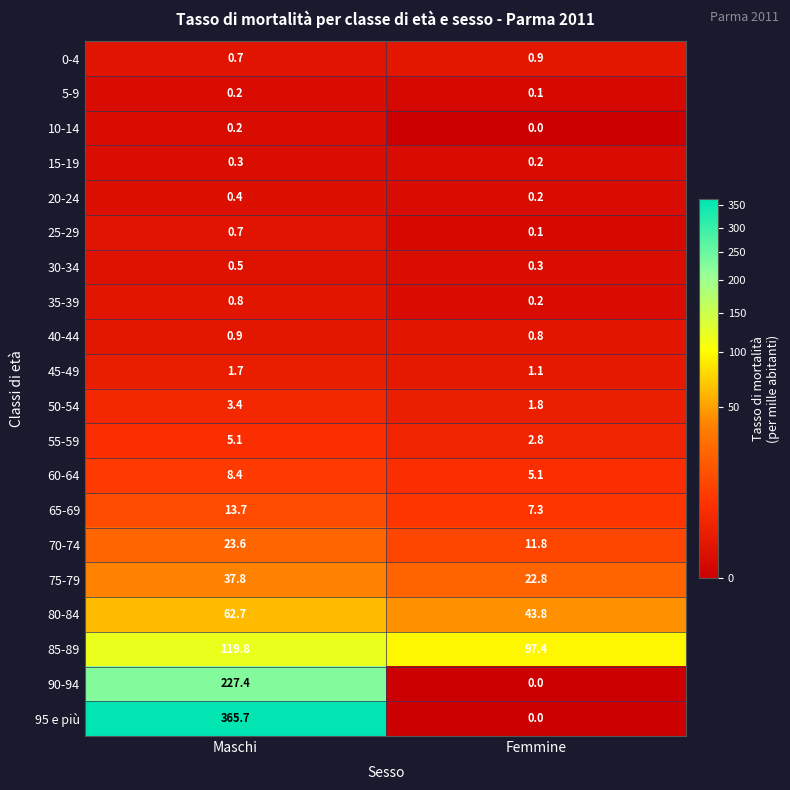

What is the difference between the maximum and minimum values in the 90-94 series?

227.4